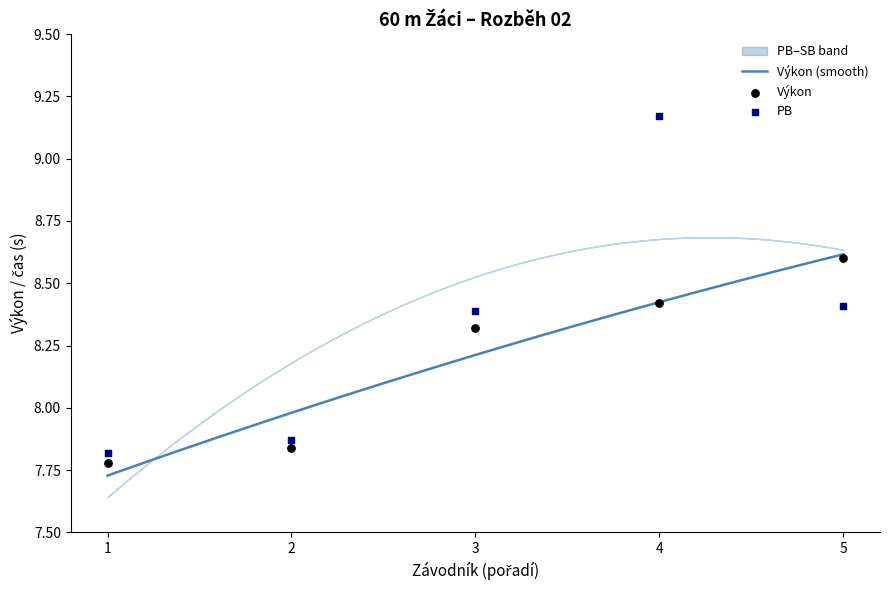

Which series has the largest total across all categories?

PB